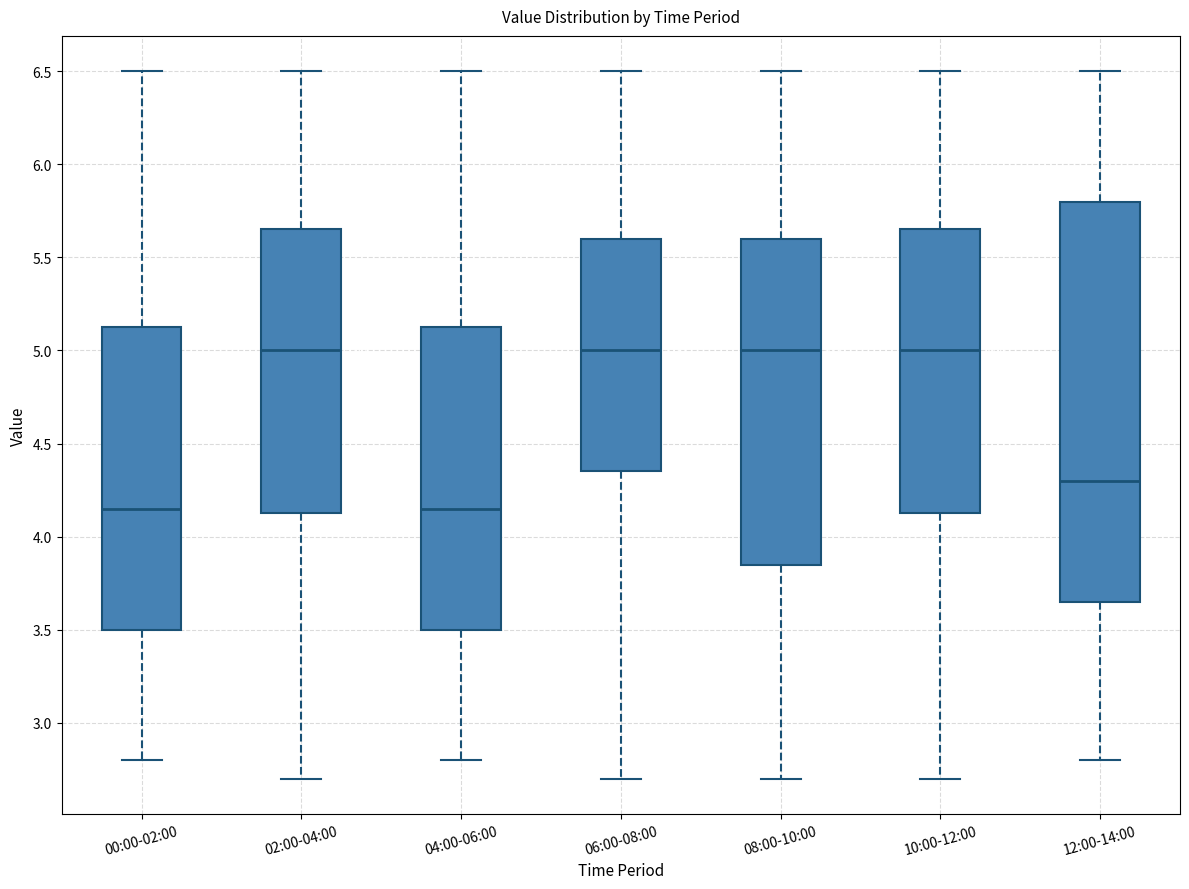

Comparing the boxes themselves (not the whiskers), which one is the tallest?

12:00-14:00